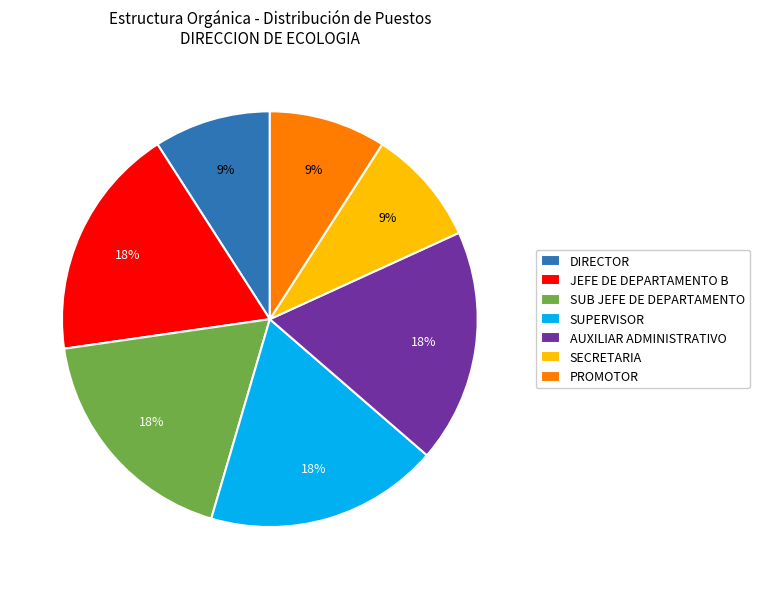

Is it true that AUXILIAR ADMINISTRATIVO is 18% of the pie?

True